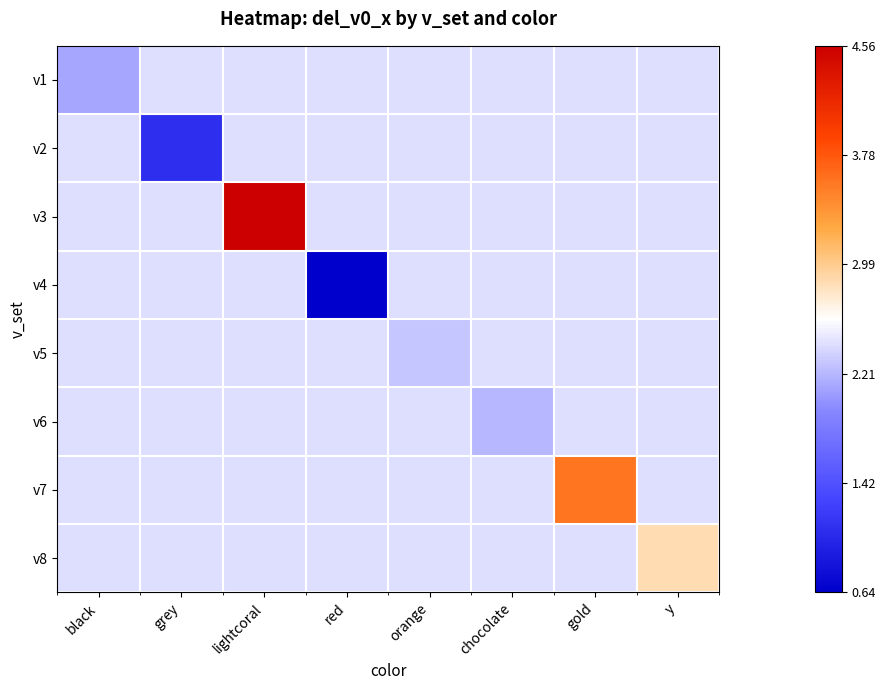

At how many categories does at least one series exceed 4?

1